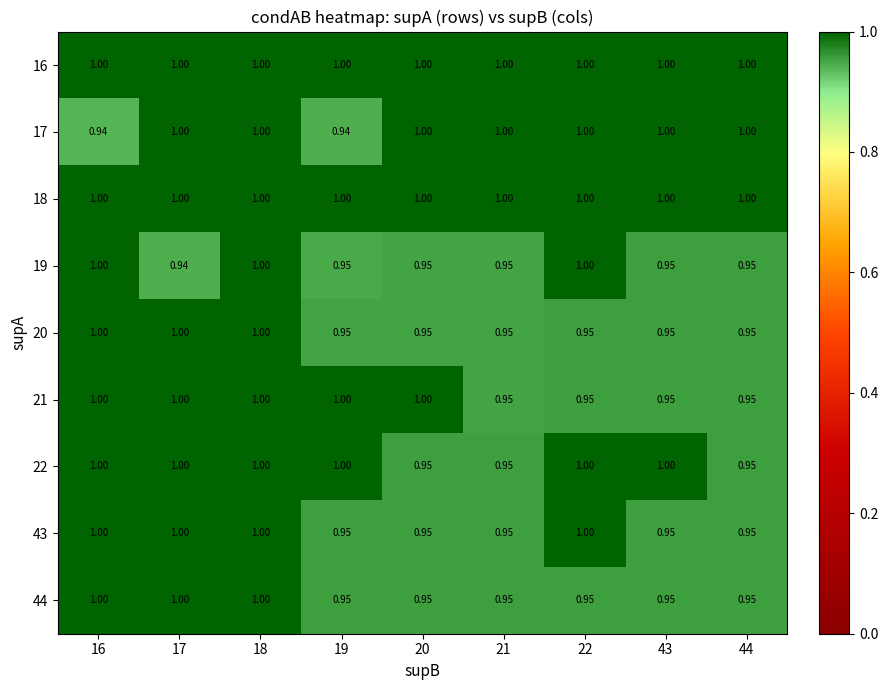

Count the number of data series in this chart.

9